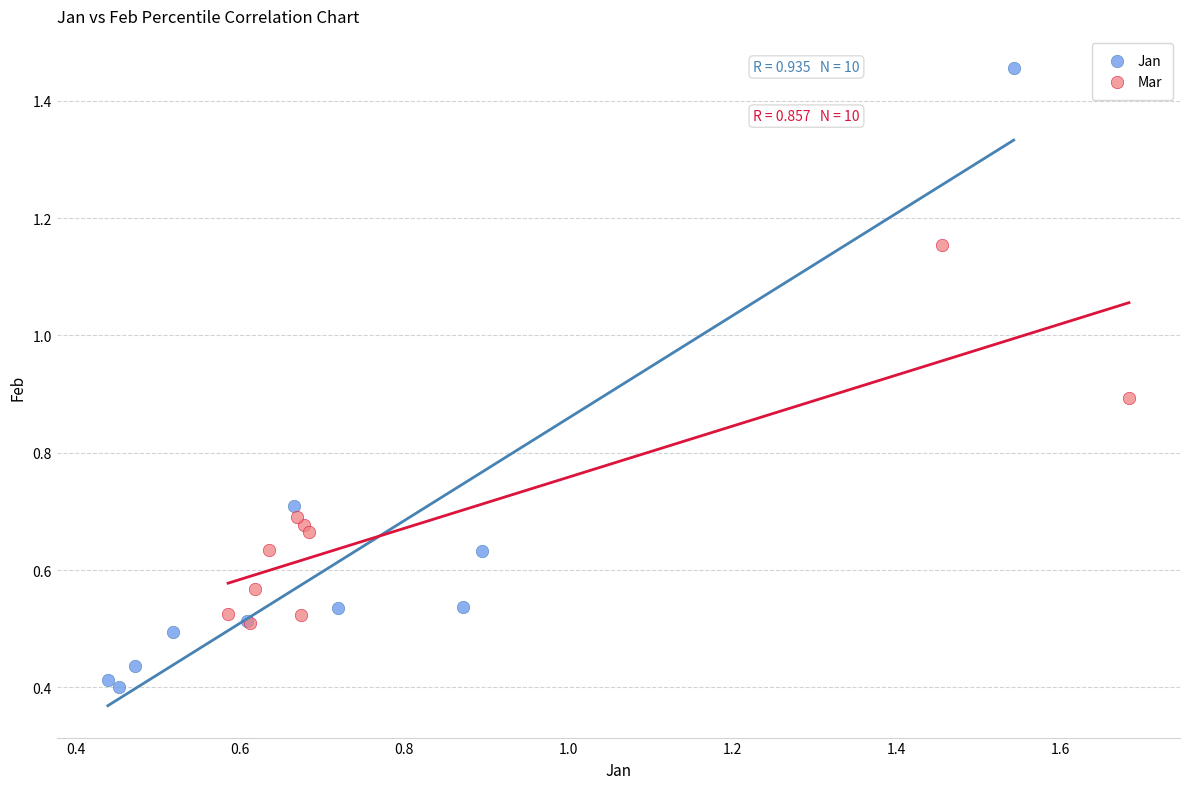

Which series contains the lowest Y value?

Jan